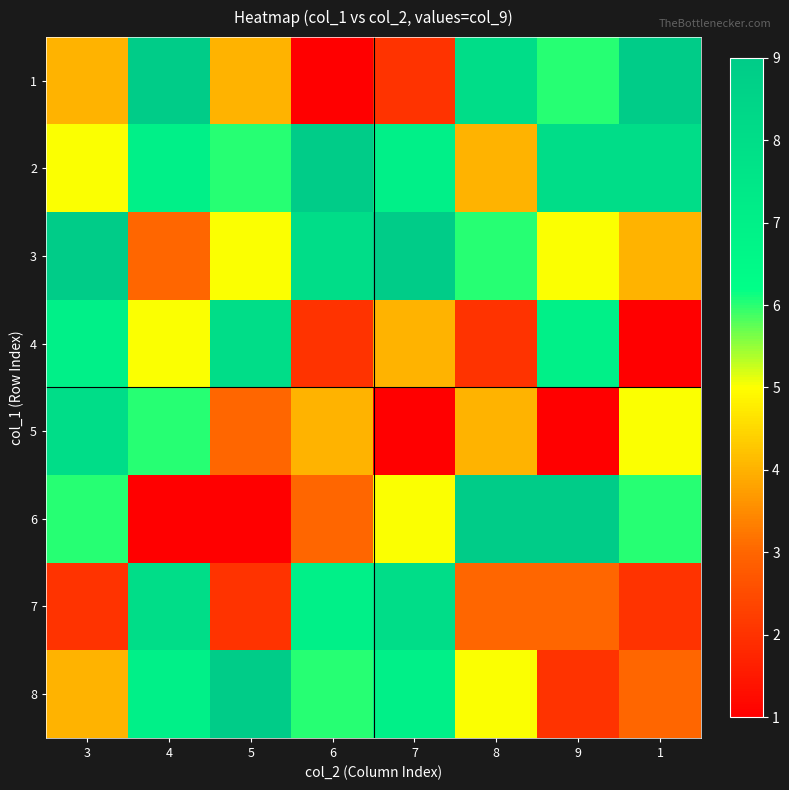

At how many categories does at least one series exceed 4?

8